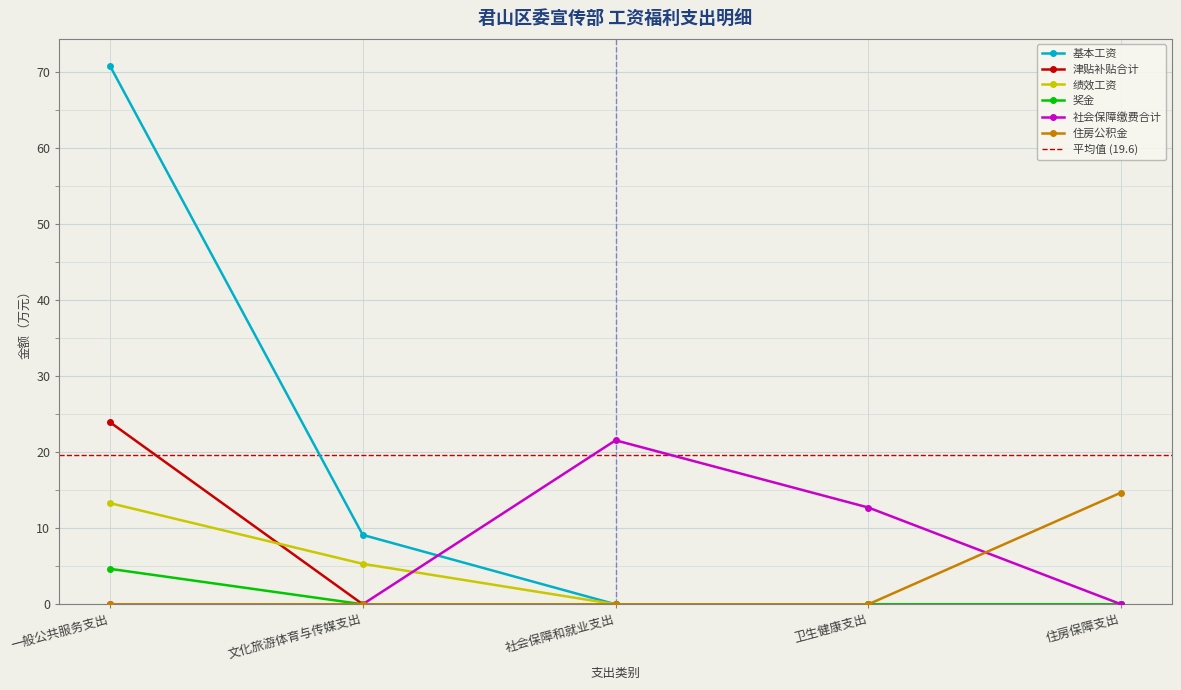

At which category does the chart reach its peak across all series?

一般公共服务支出